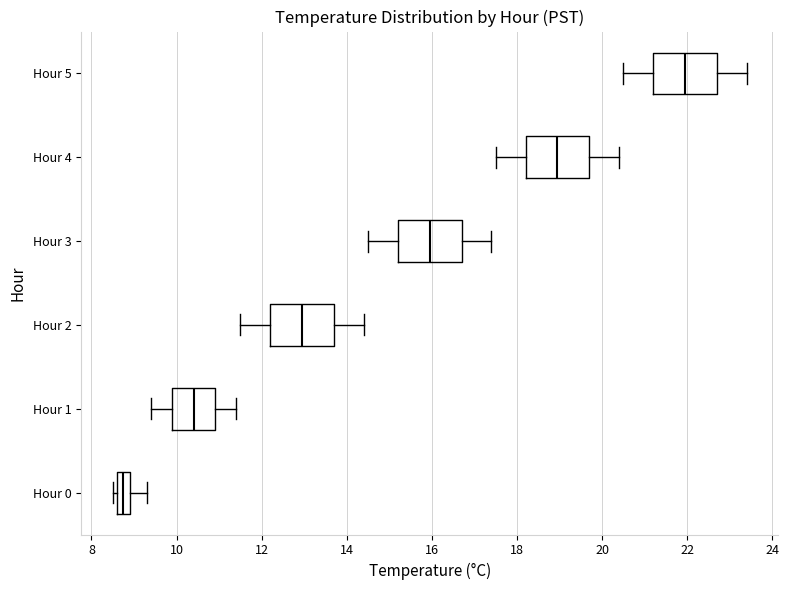

Reading bottom to top, transcribe this box plot: for each box, give where its median line is, the range the box spans, and where its two whiskers end, as read against the x-axis. The values are not printed on the chart, so give them approximately, as read against the axis.

Hour 0: median 8.8, box 8.6 to 9.0, whiskers 8.6 (just left of the box's left edge) to 9.4
Hour 1: median 10.4, box 10.0 to 11.0, whiskers 9.4 to 11.4
Hour 2: median 13.0, box 12.2 to 13.8, whiskers 11.6 to 14.4
Hour 3: median 16.0, box 15.2 to 16.8, whiskers 14.6 to 17.4
Hour 4: median 19.0, box 18.2 to 19.8, whiskers 17.6 to 20.4
Hour 5: median 22.0, box 21.2 to 22.8, whiskers 20.6 to 23.4